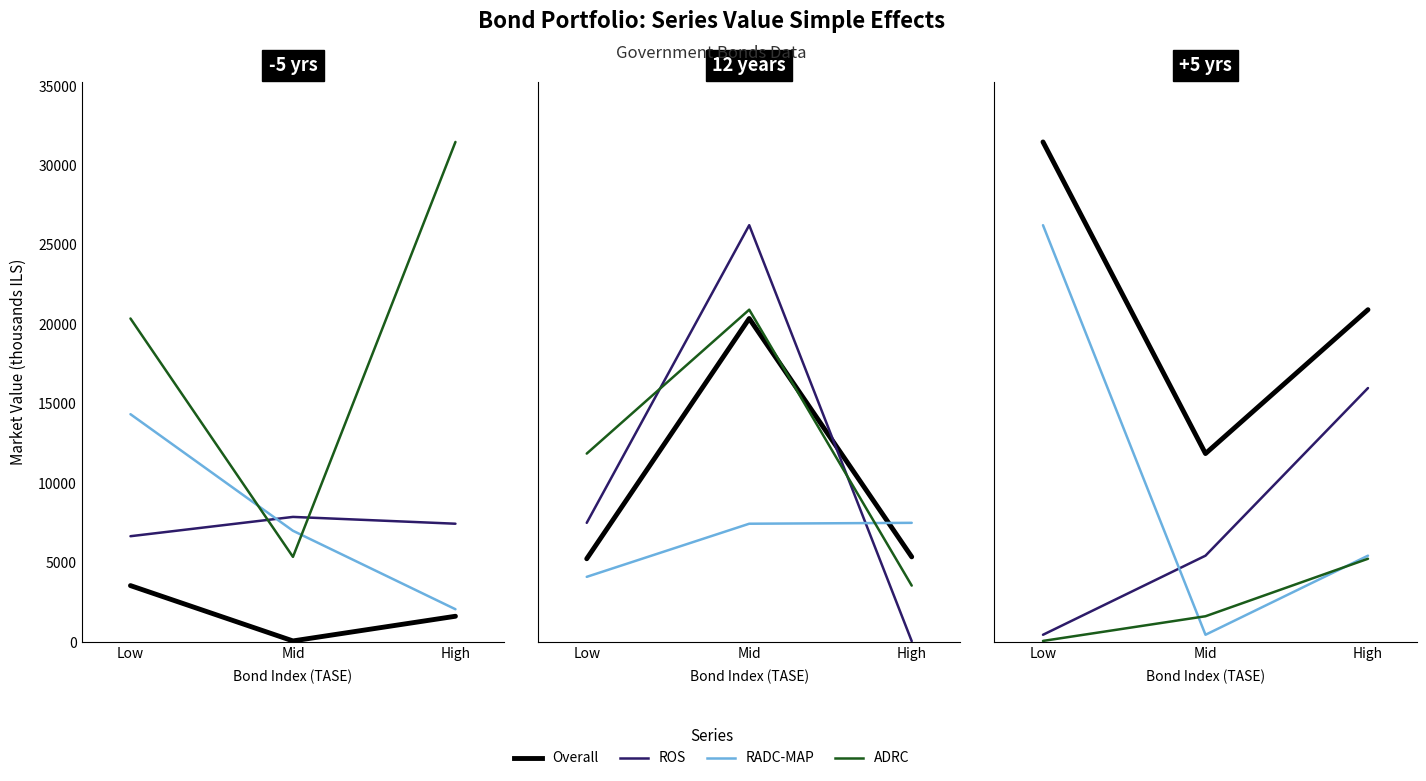

What is the difference between the second highest and minimum values in the ROS series?

4979.0